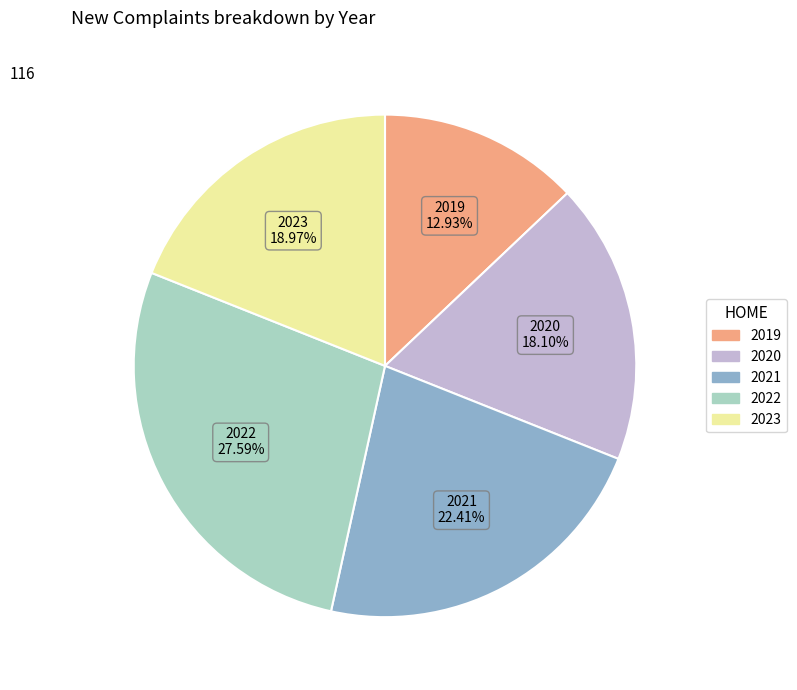

Between 2020 and 2019, which is larger?

2020